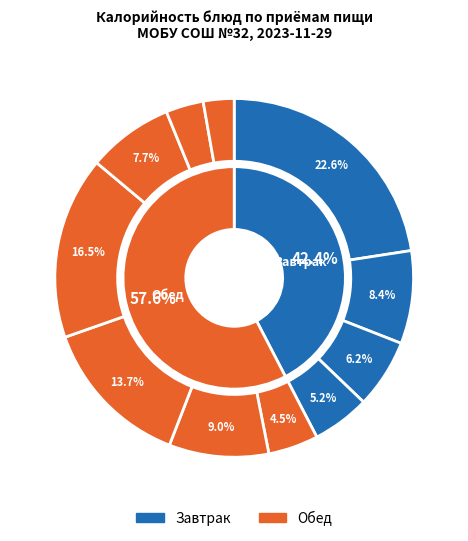

Is the sum of Бутерброд с маслом and Салат из капусты greater than half?

No